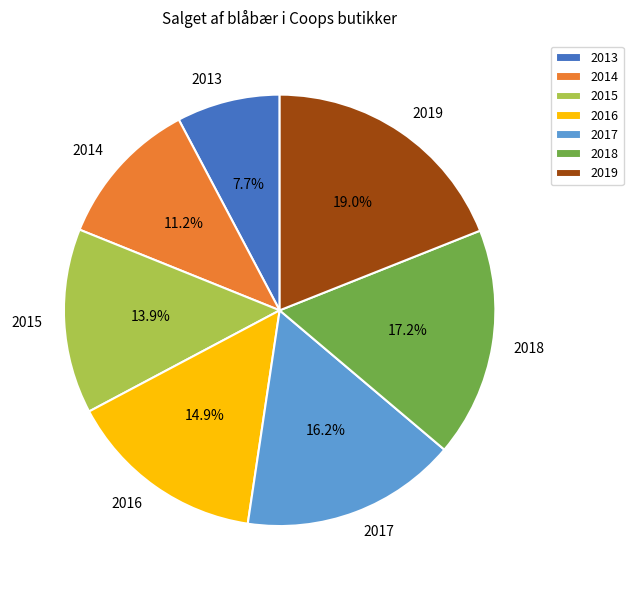

Which category has the smallest portion of the pie?

2013